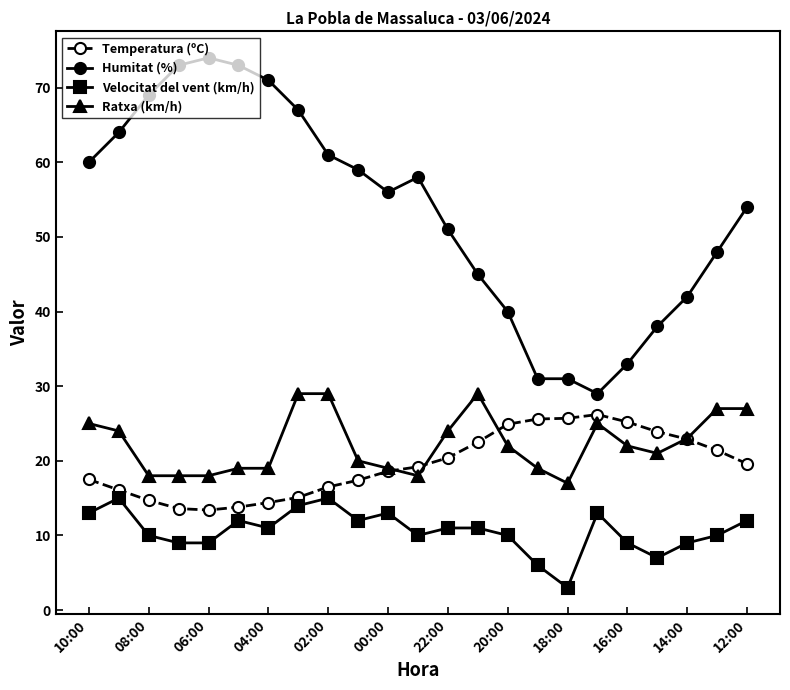

What is the highest value of the Ratxa (km/h) series?

29.0